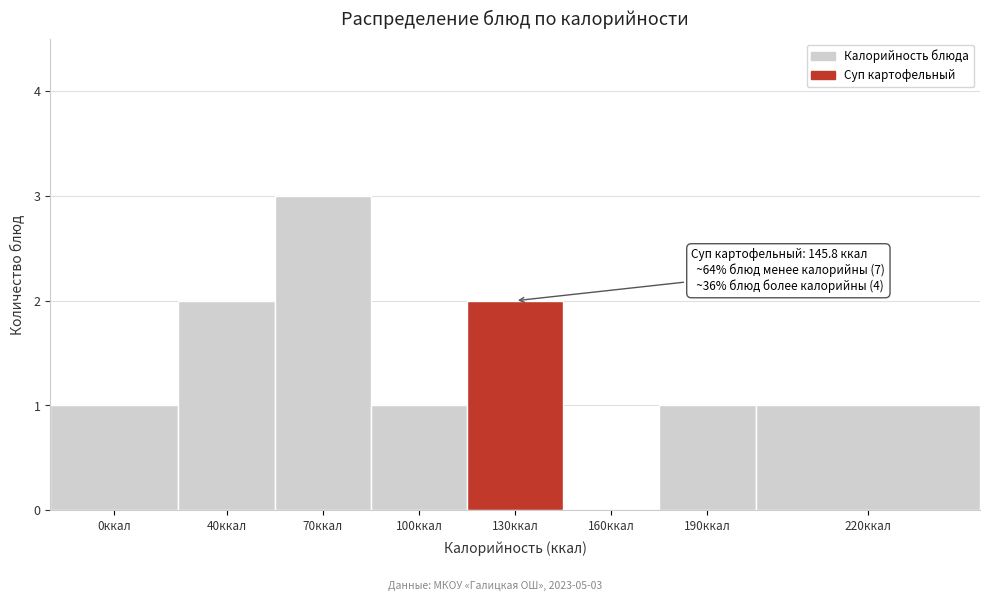

Reading right to left, transcribe all the data shown in this chart.

220ккал=1	190ккал=1	160ккал=0	130ккал=2	100ккал=1	70ккал=3	40ккал=2	0ккал=1